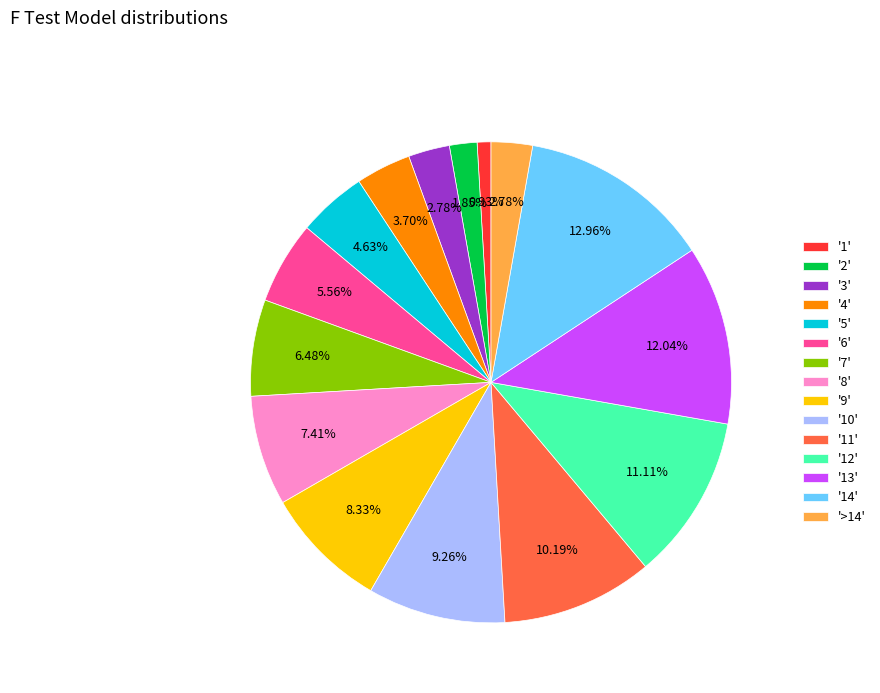

Is there a majority slice in this chart?

No